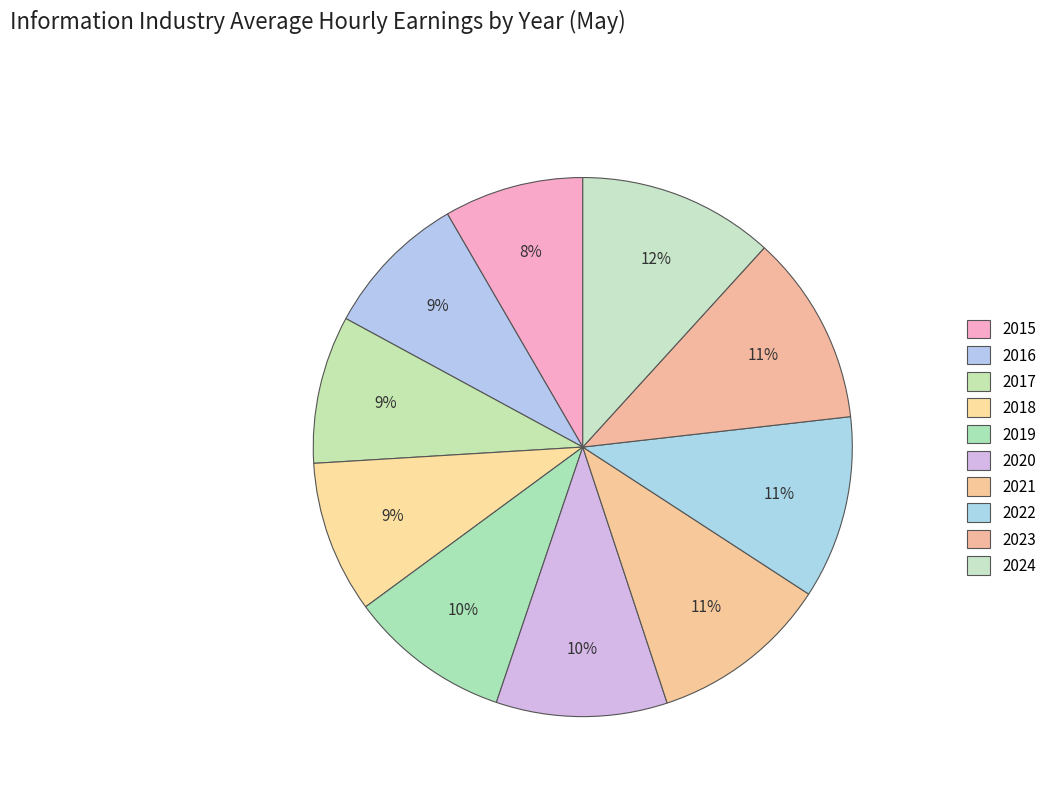

How many slices are in this pie chart?

10